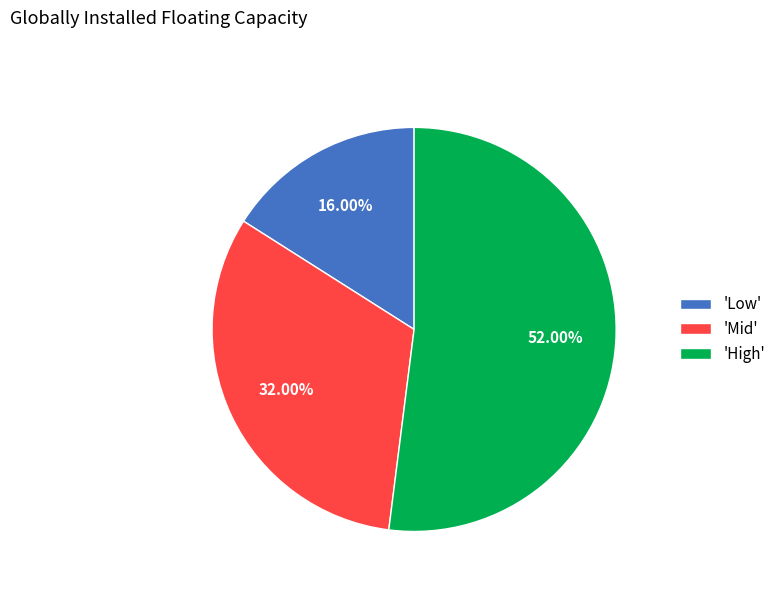

Which has a higher value, 'Mid' or 'High'?

'High'